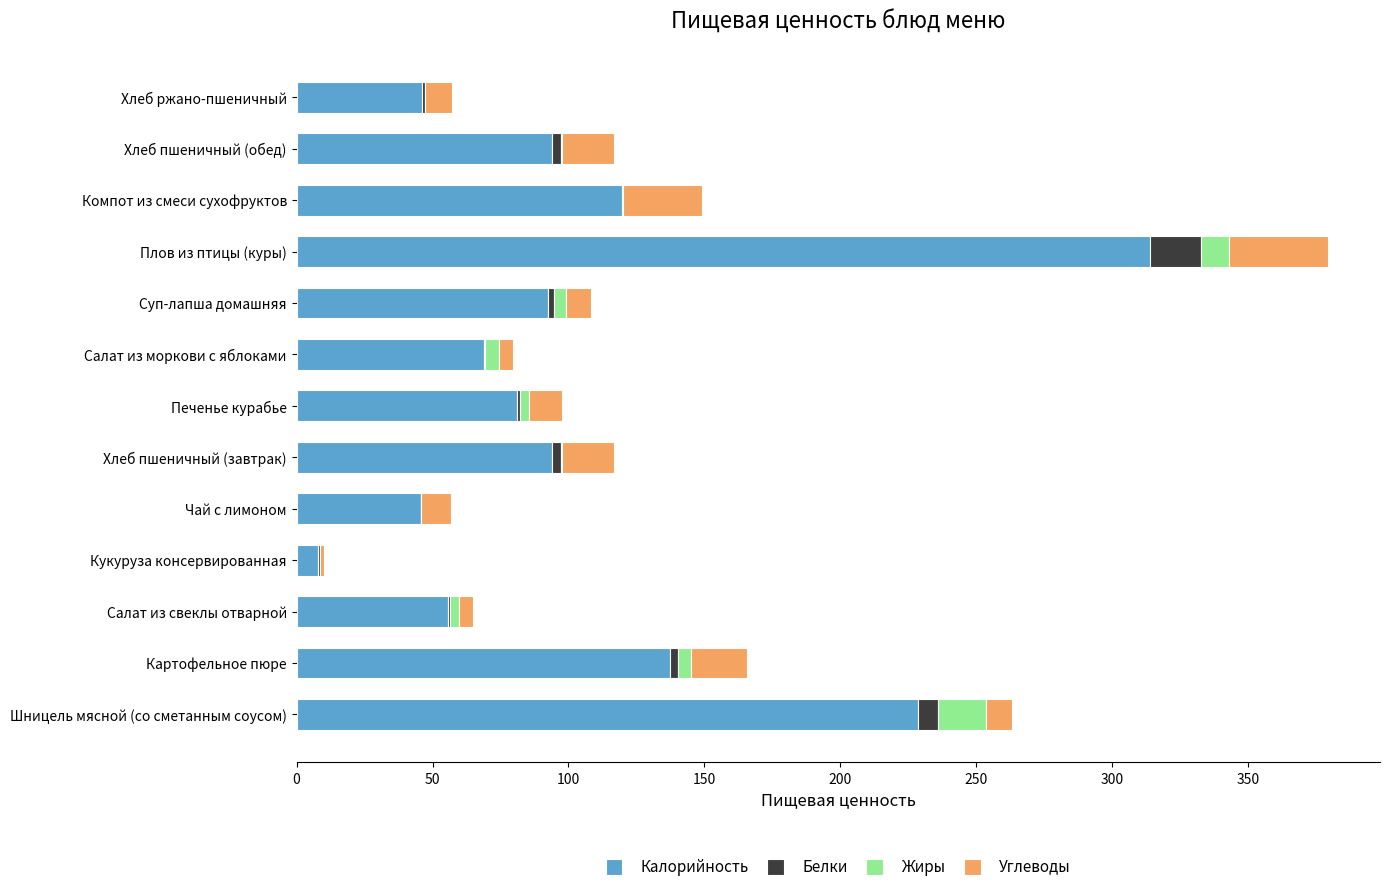

The Калорийность series shows 228.4 at Шницель мясной (со сметанным соусом). True or false?

True